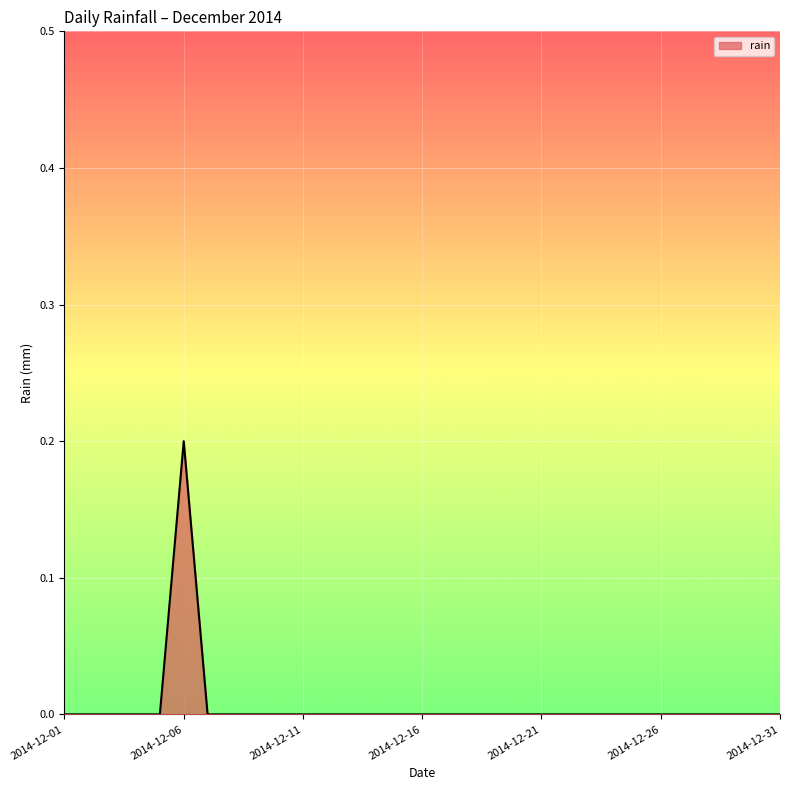

Rank the categories by value from lowest to highest.

2014-12-01, 2014-12-02, 2014-12-03, 2014-12-04, 2014-12-05, 2014-12-07, 2014-12-08, 2014-12-09, 2014-12-10, 2014-12-11, 2014-12-12, 2014-12-13, 2014-12-14, 2014-12-15, 2014-12-16, 2014-12-17, 2014-12-18, 2014-12-19, 2014-12-20, 2014-12-21, 2014-12-22, 2014-12-23, 2014-12-24, 2014-12-25, 2014-12-26, 2014-12-27, 2014-12-28, 2014-12-29, 2014-12-30, 2014-12-31, 2014-12-06